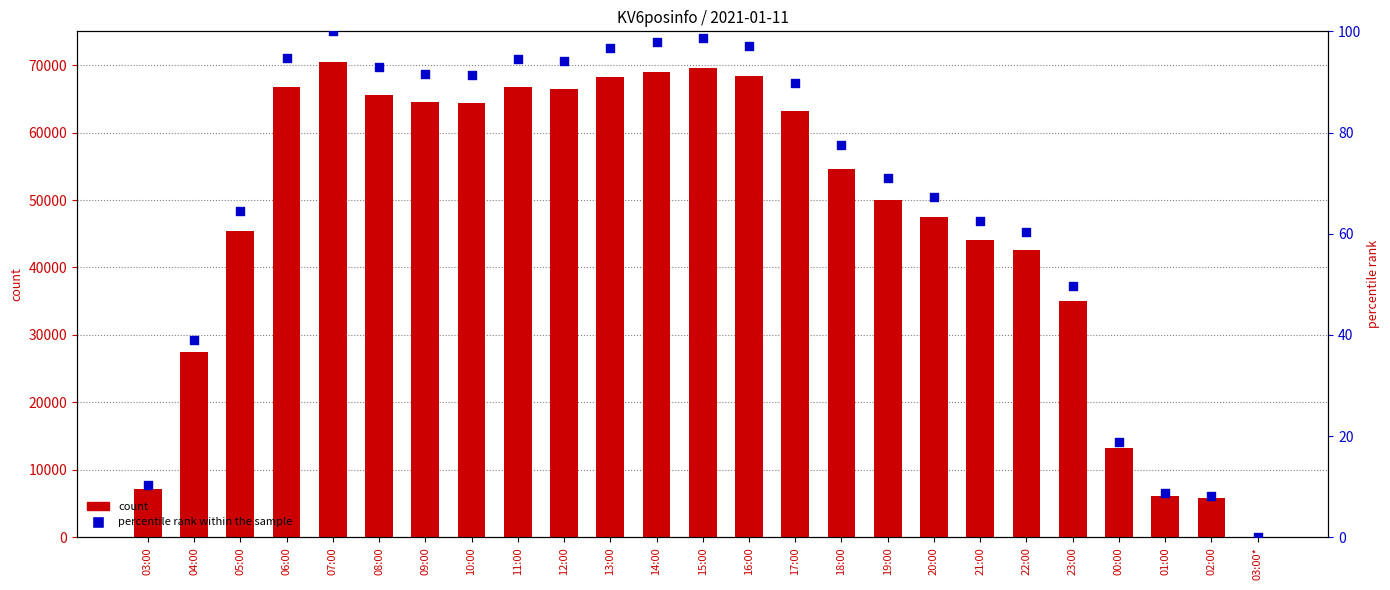

What is the total value across all series at 02:00?

5788.2